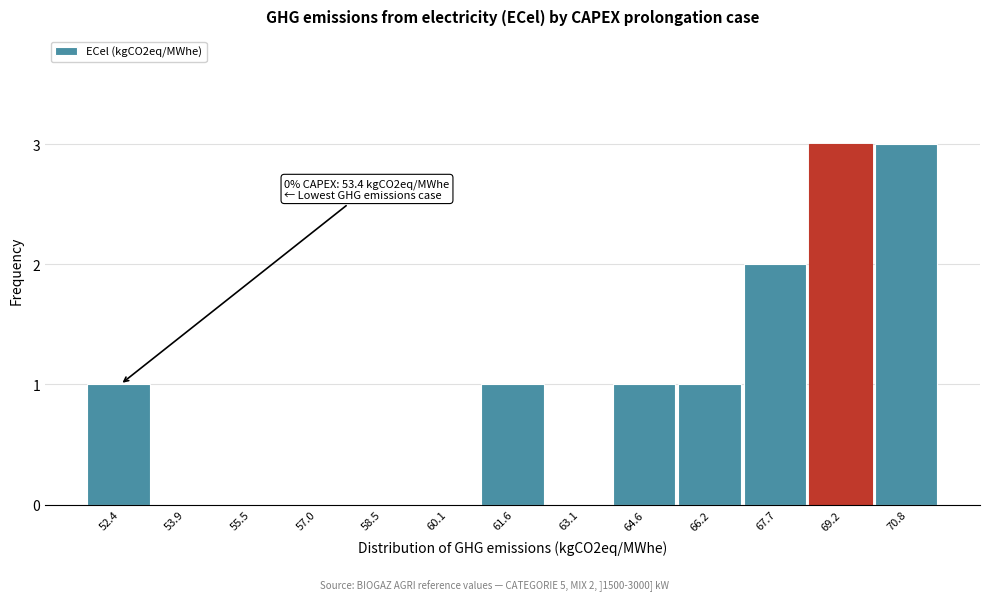

Reading left to right, extract all data points from this chart.

52.4=1	53.9=0	55.5=0	57.0=0	58.5=0	60.1=0	61.6=1	63.1=0	64.6=1	66.2=1	67.7=2	69.2=3	70.8=3